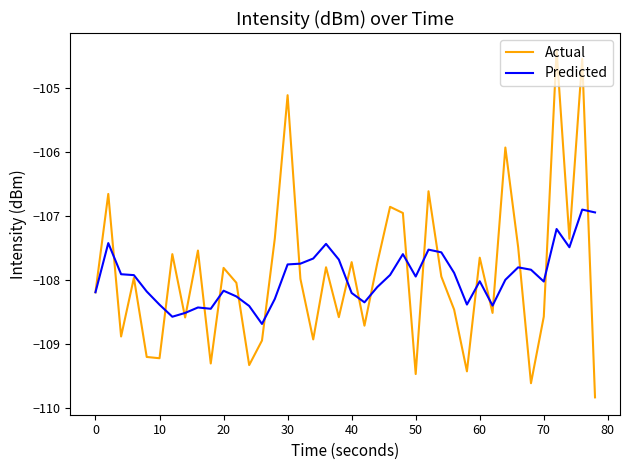

Which series has the widest spread of values?

Actual